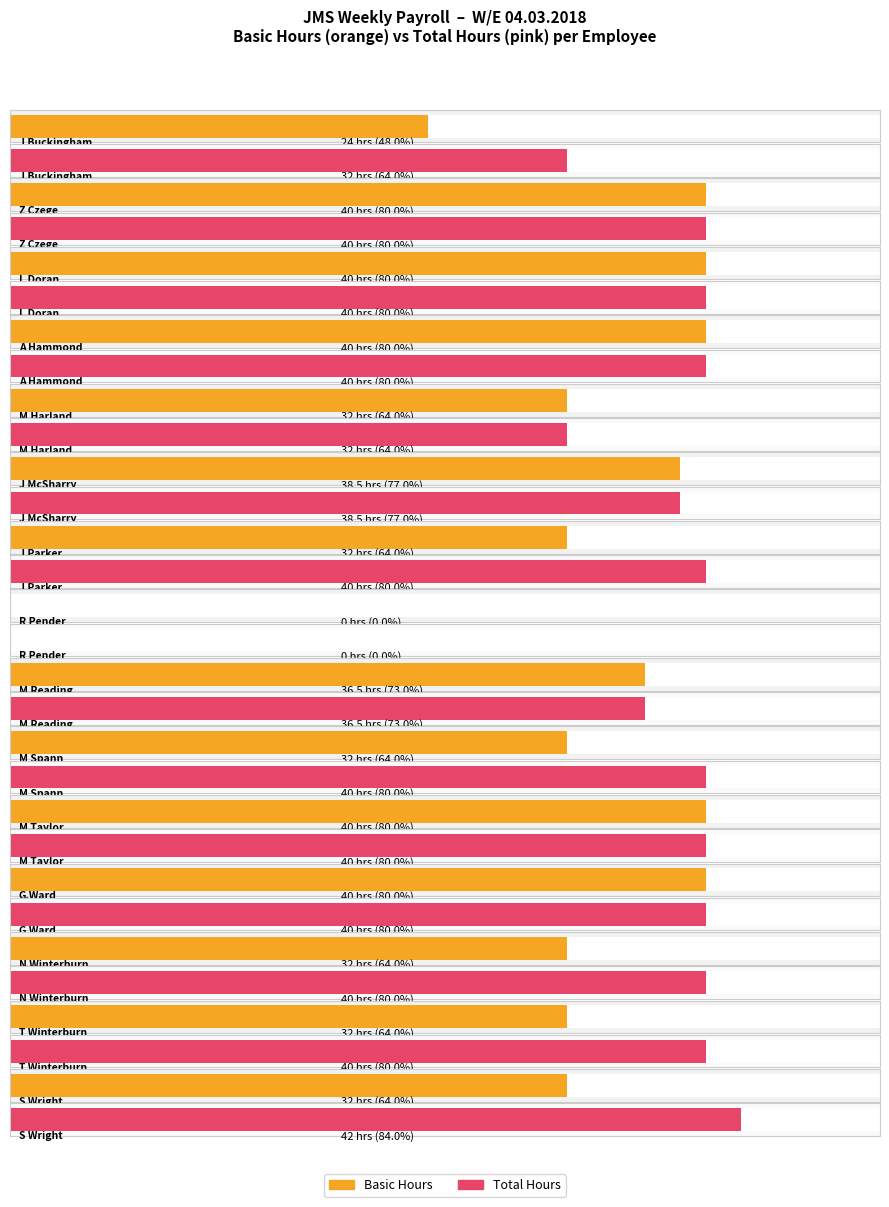

How many data points in Total Hours are less than 40?

5